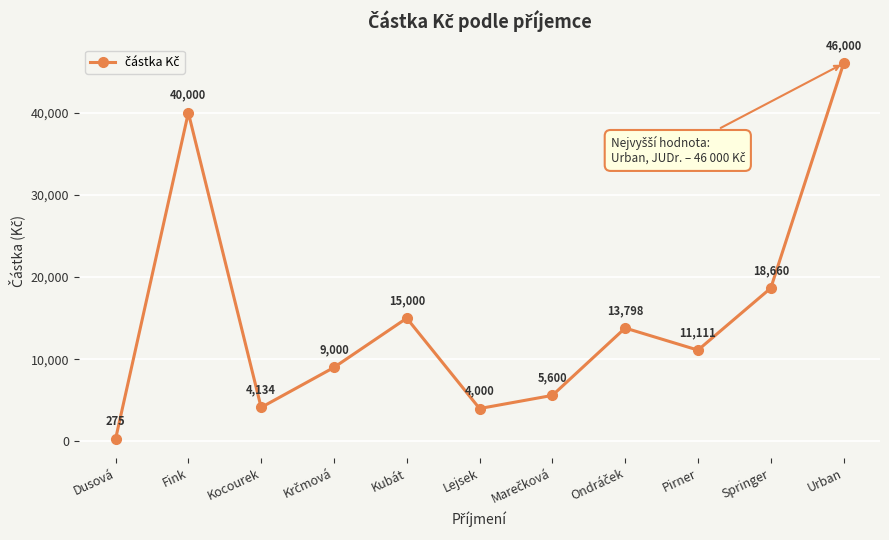

Reading right to left, transcribe all the data shown in this chart.

46000	18660	11111	13798	5600	4000	15000	9000	4134	40000	275